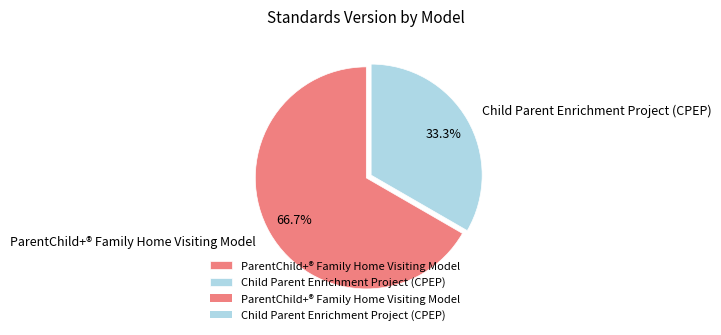

Rank the categories by value from highest to lowest.

ParentChild+® Family Home Visiting Model, Child Parent Enrichment Project (CPEP)